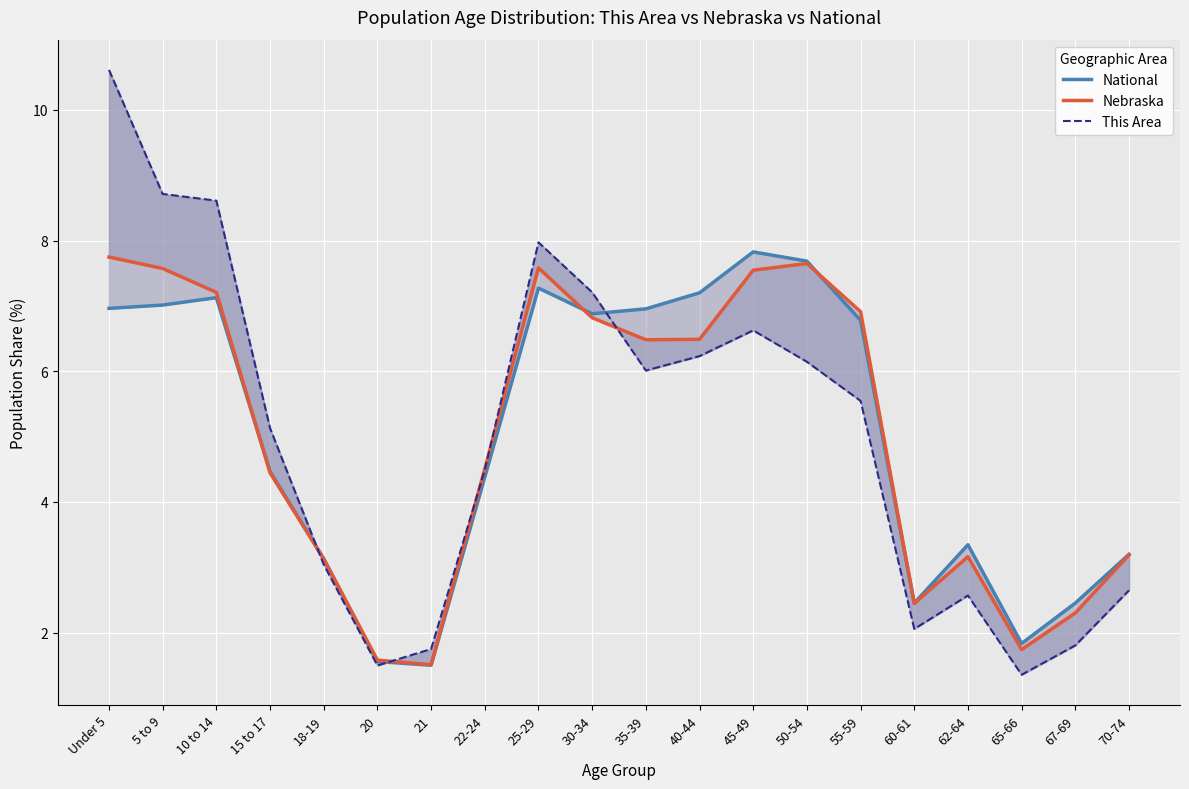

What is the approximate value of National at 40-44?

7.2